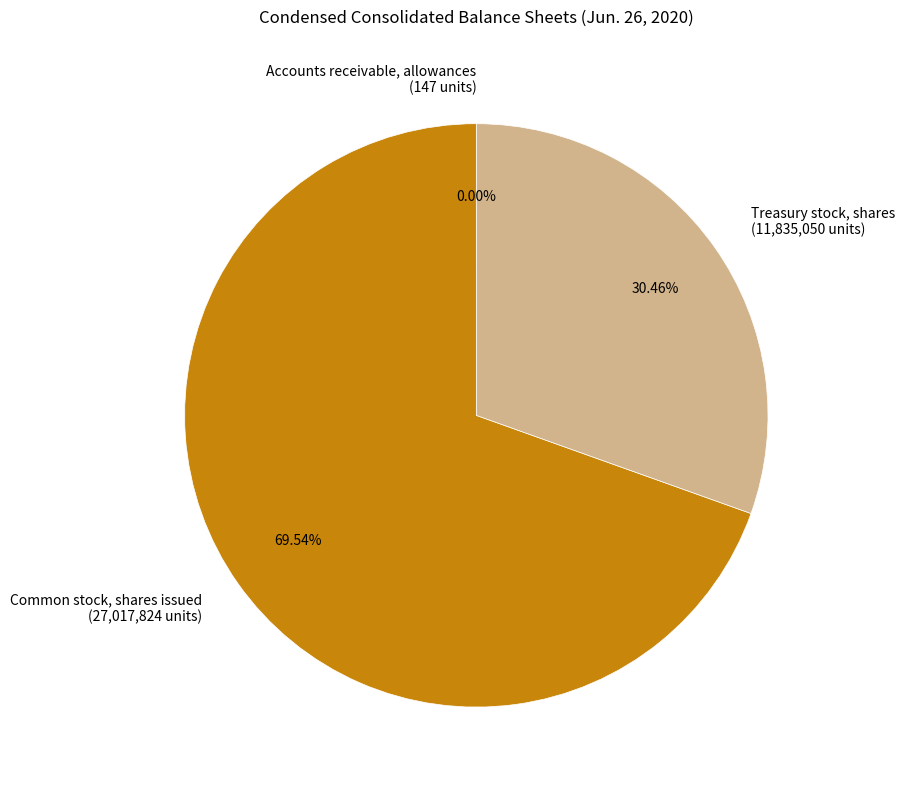

What is the ratio of the value at Treasury stock, shares to the value at Common stock, shares issued?

0.4